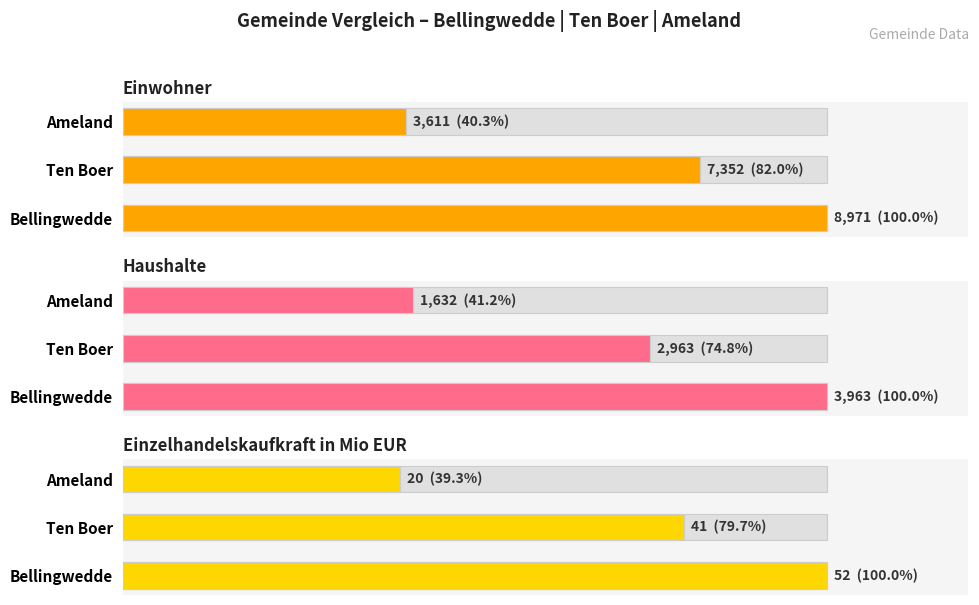

How many bars are there in total?

9